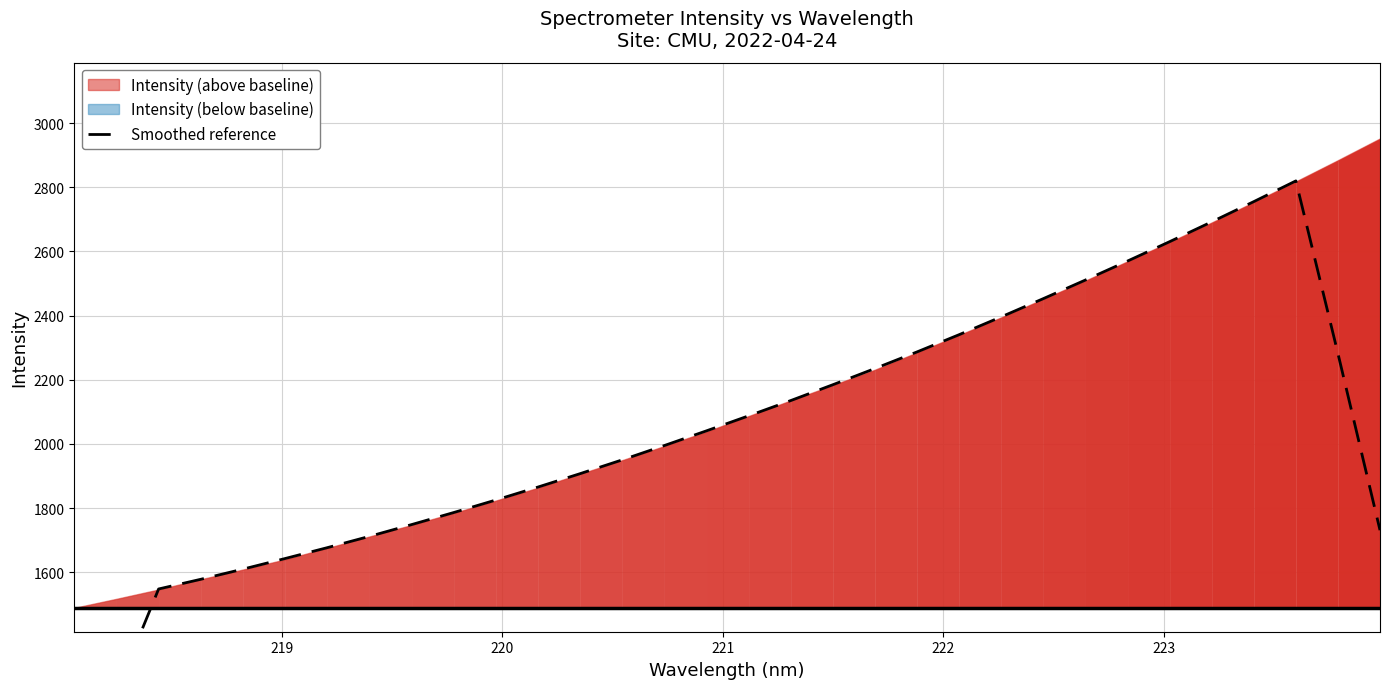

Is it true that the value at 18 is 3061.7?

False